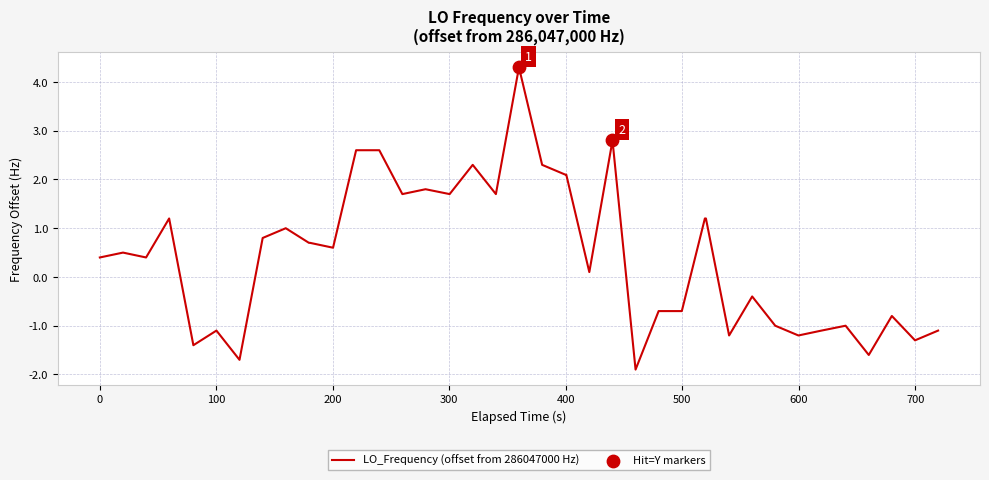

What is the minimum value shown in the chart?

-1.9